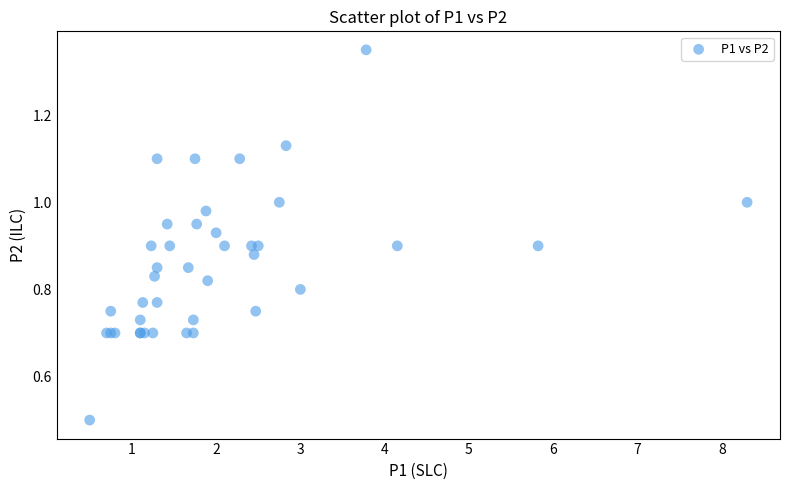

What Y value in the scatter plot is closest to 0?

0.5